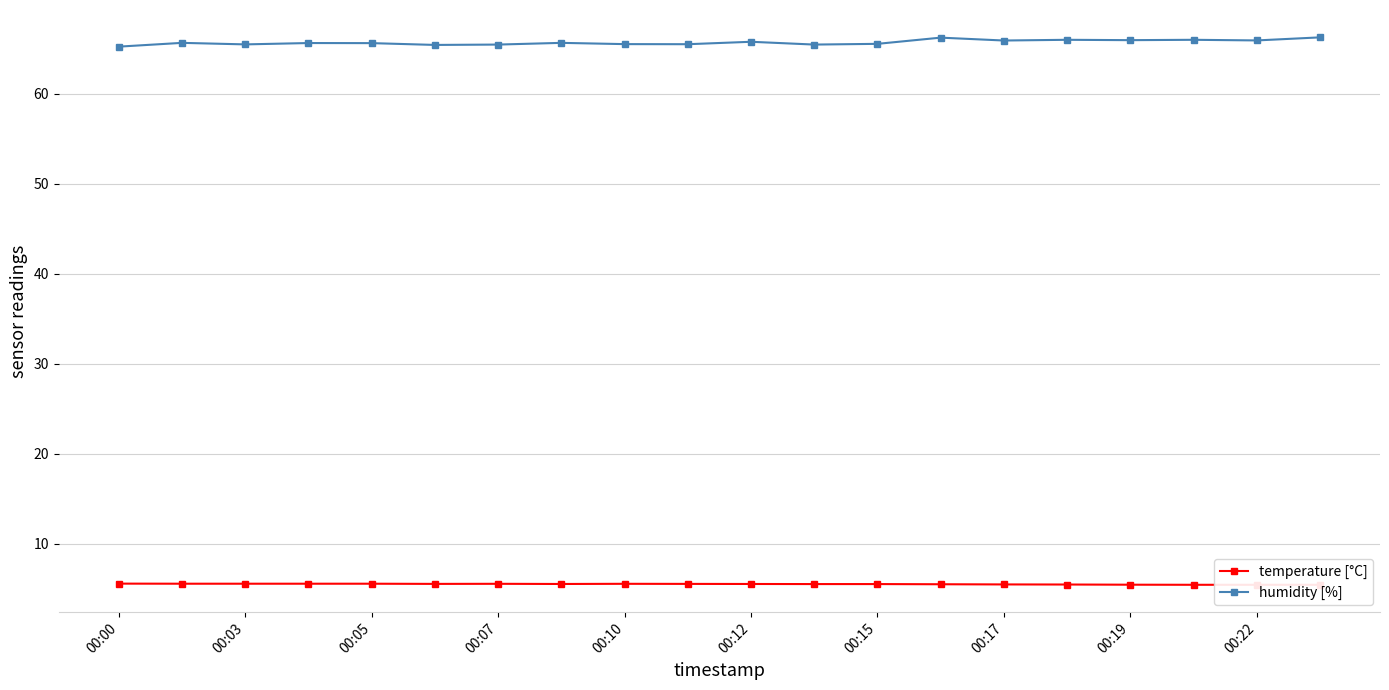

What is the sum of all temperature [°C] values?

109.9